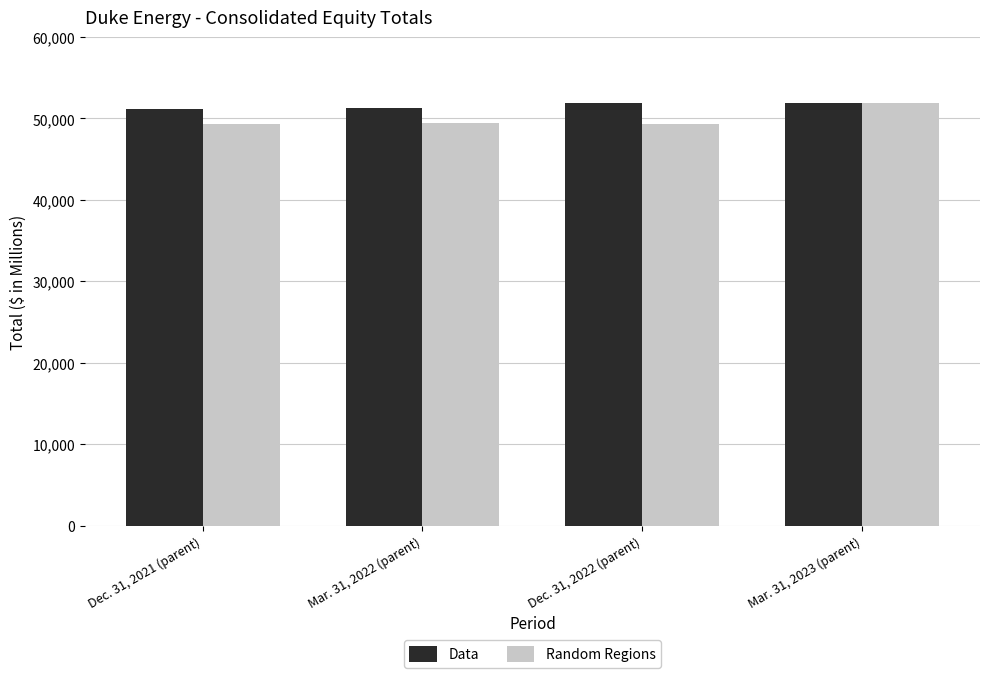

The Data series shows 51136 at Dec. 31, 2021 (parent). True or false?

True